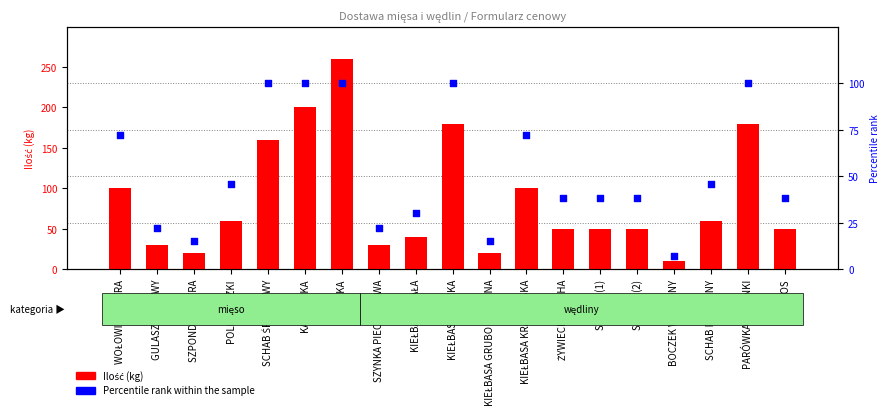

At which category is the sum across all series the highest?

ŁOPATKA